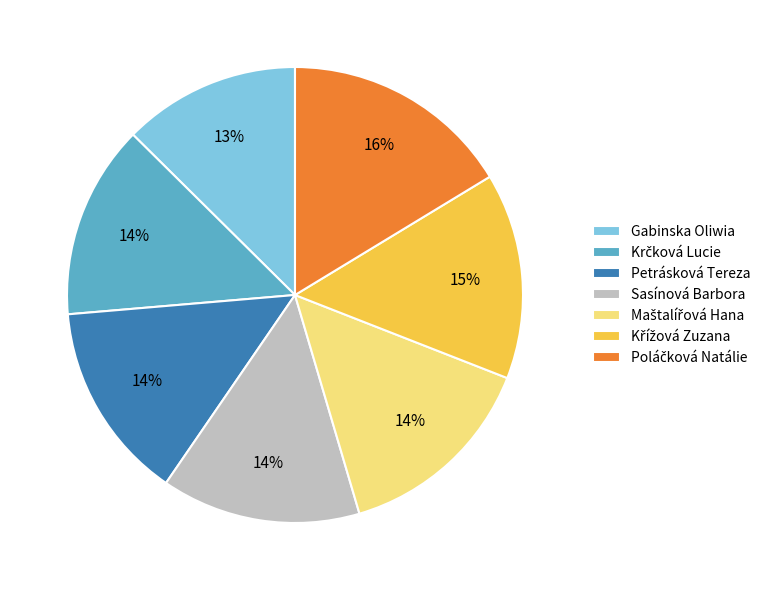

What is the ratio of the value at Gabinska Oliwia to the value at Sasínová Barbora?

0.9